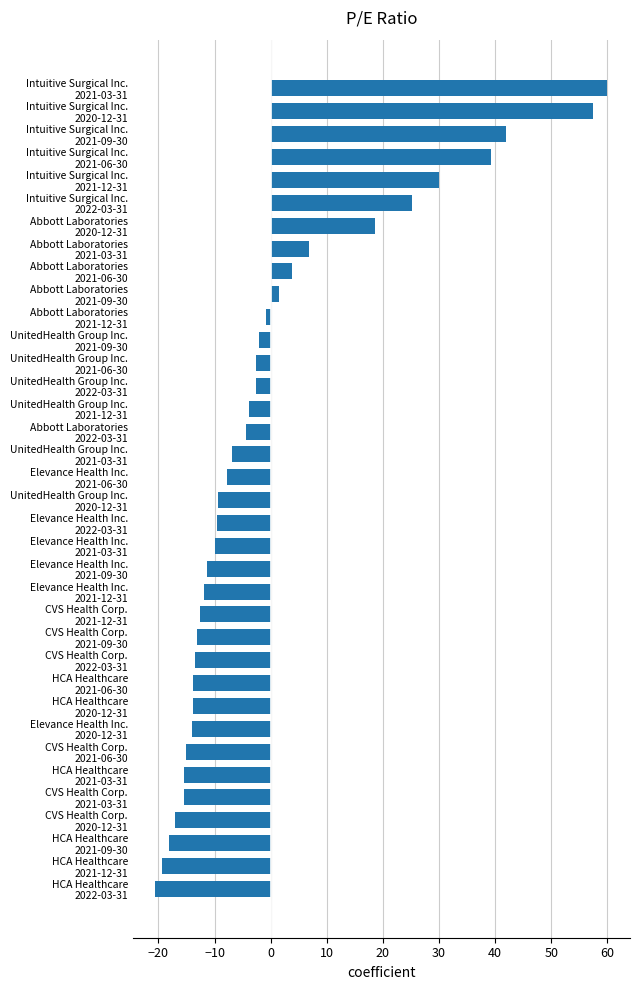

What is the difference between the second highest and minimum values?

78.1